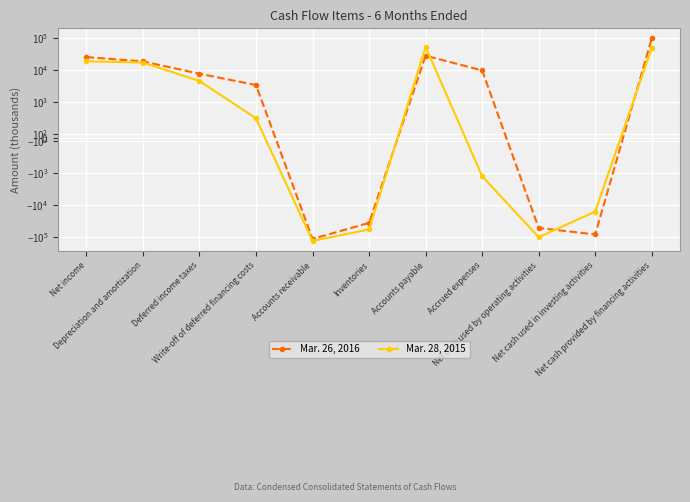

Which has a higher value, Accrued expenses or Deferred income taxes?

Accrued expenses